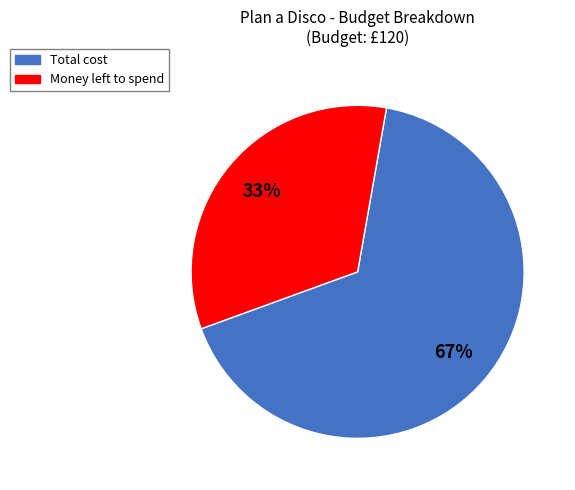

To the nearest percent, what is the average slice percentage?

50%